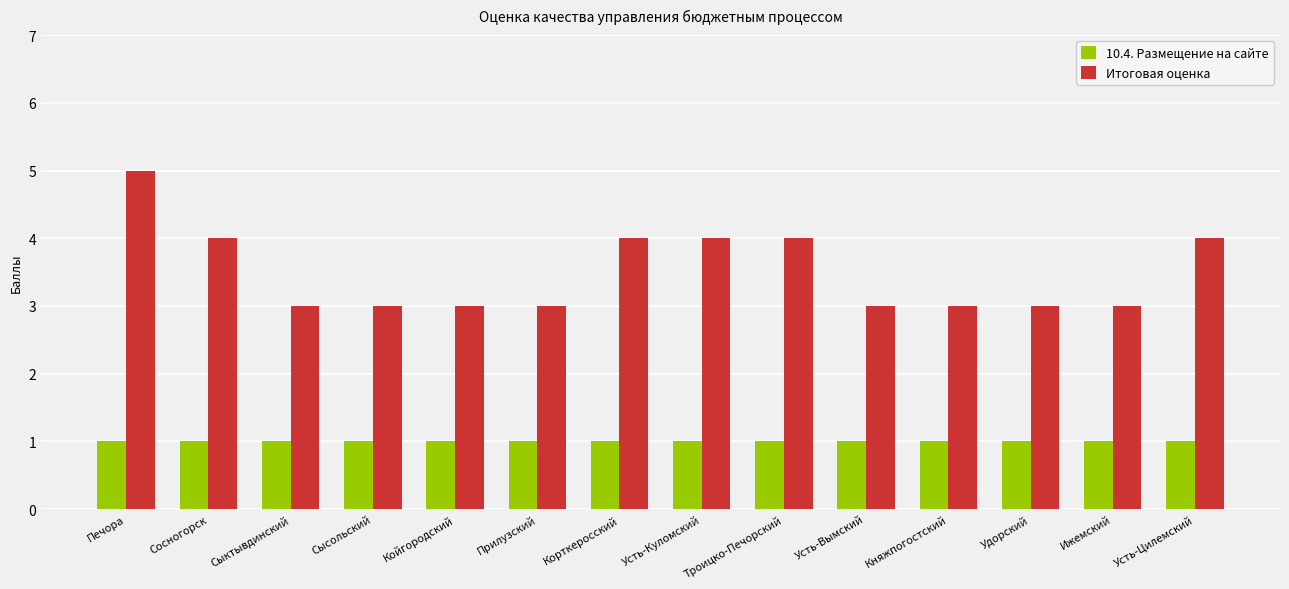

Are the bars grouped side by side (vs. stacked)?

Yes